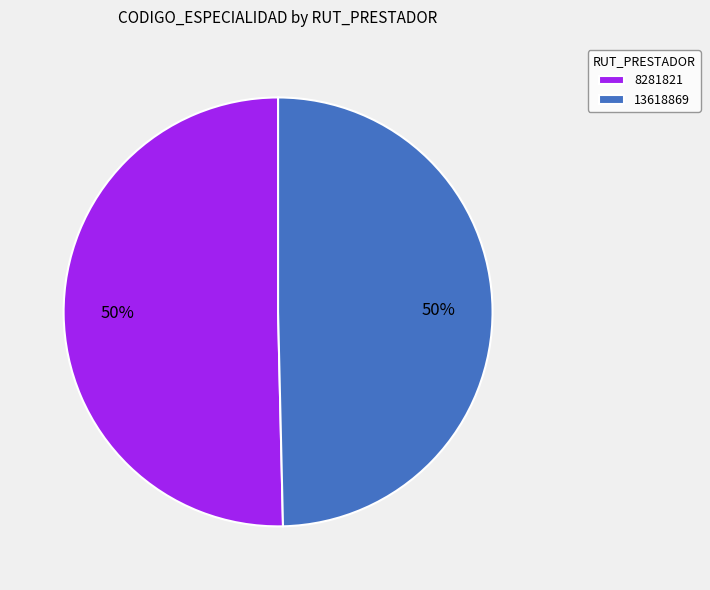

To the nearest percent, what is the combined percentage of 13618869 and 8281821?

100%